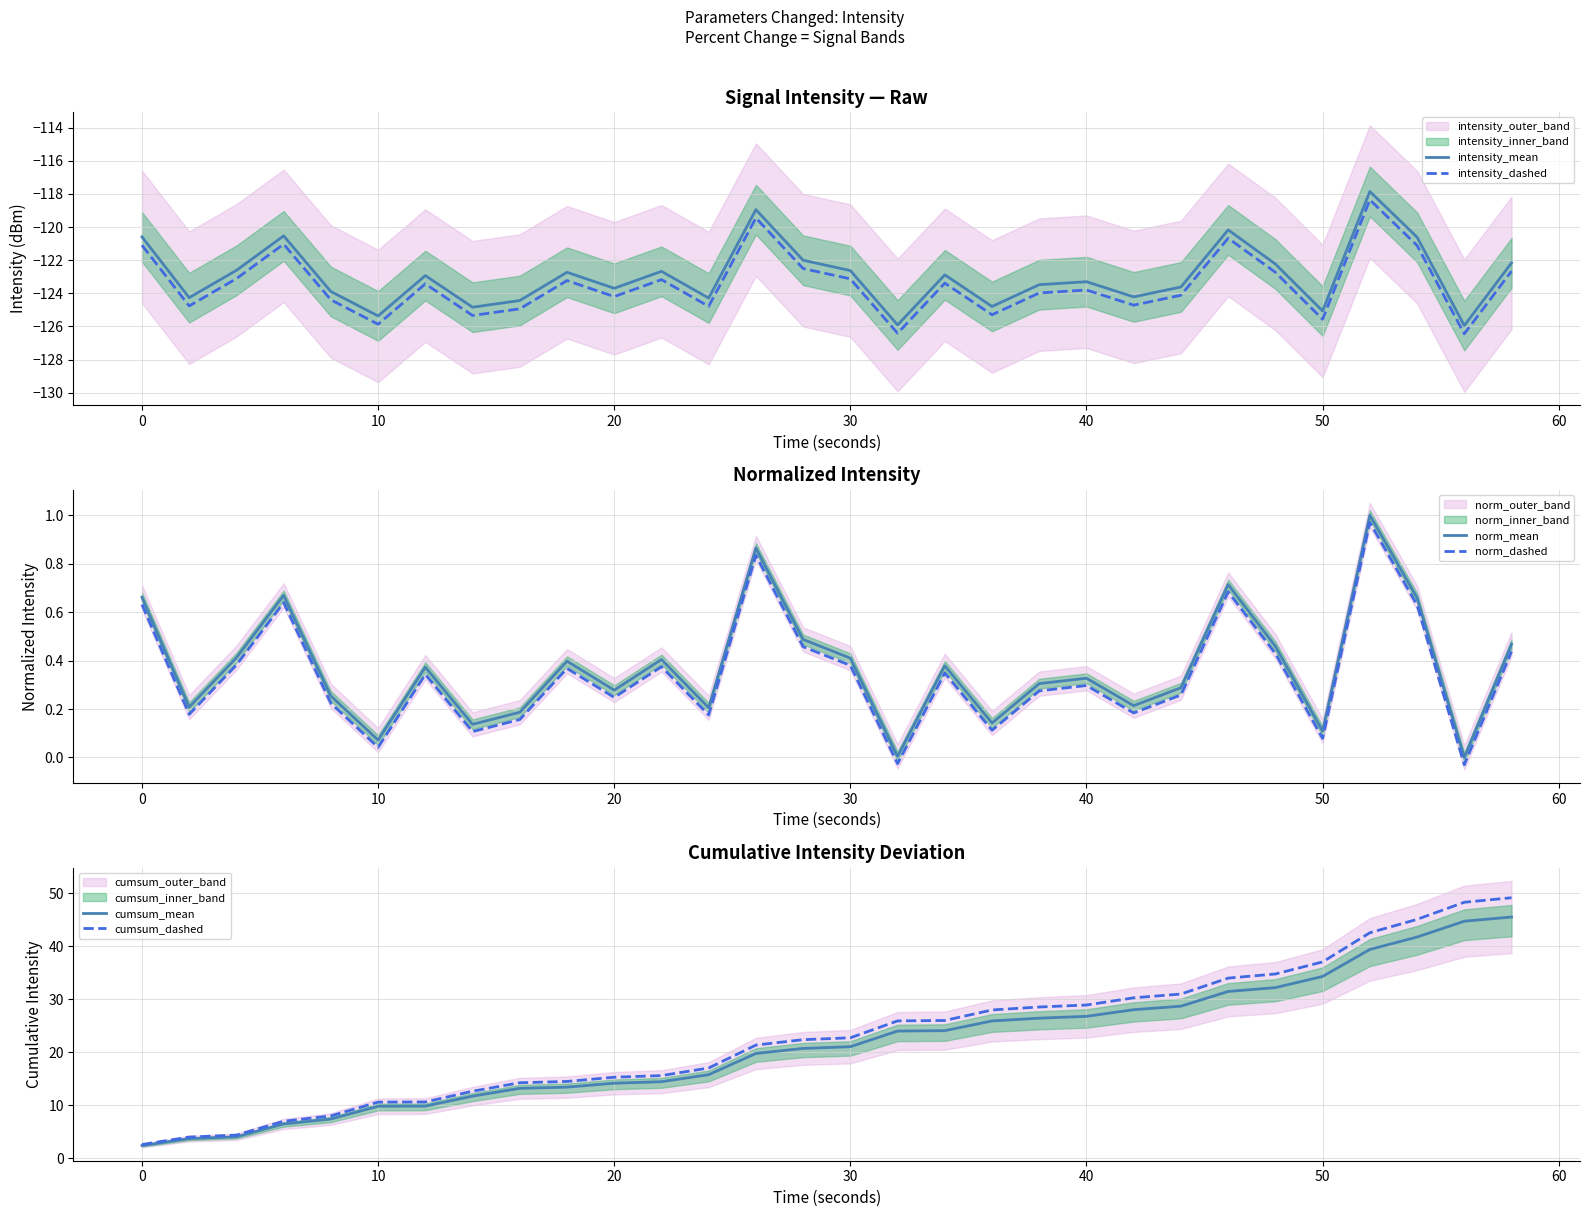

True or false: norm_dashed has more than 2 points higher than both neighbors.

True